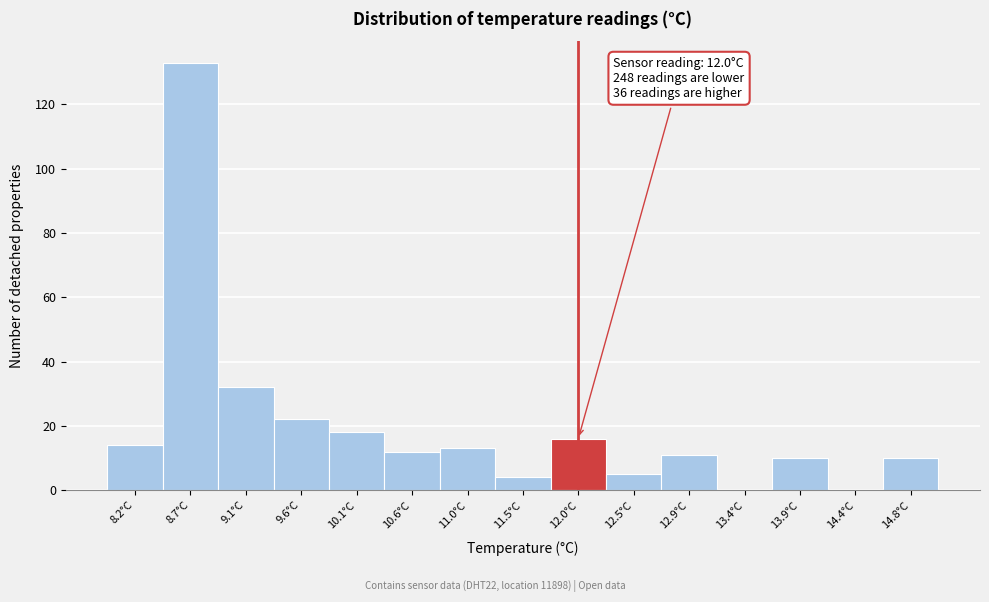

Reading right to left, transcribe all the data shown in this chart.

14.8°C=10	14.4°C=0	13.9°C=10	13.4°C=0	12.9°C=11	12.5°C=5	12.0°C=16	11.5°C=4	11.0°C=13	10.6°C=12	10.1°C=18	9.6°C=22	9.1°C=32	8.7°C=133	8.2°C=14